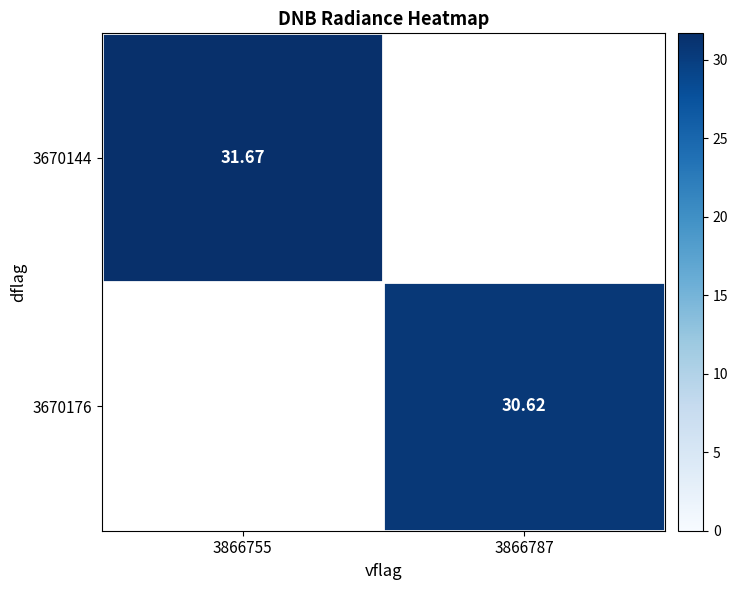

Is the value of 3670176 at 3866787 greater than the value of 3670144 at 3866787?

No